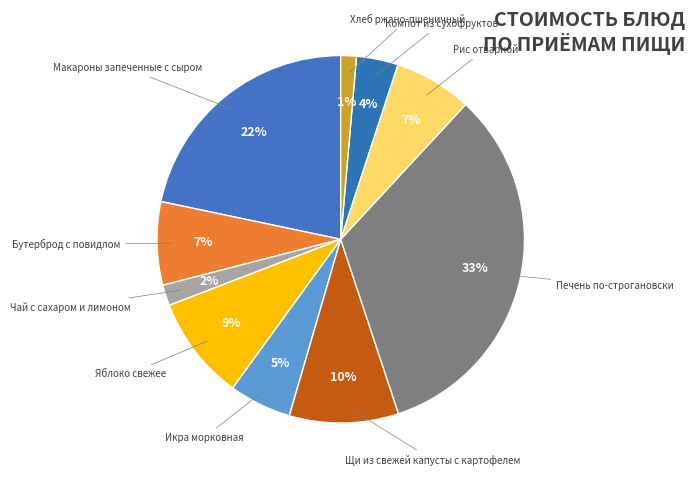

Count the number of slices in the pie.

10